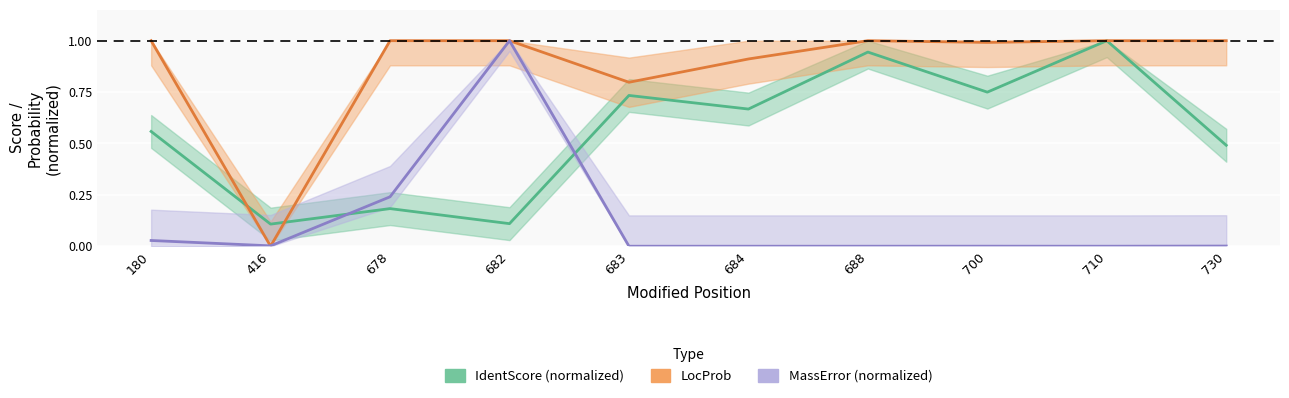

In LocProb, how many points are lower than both neighbors (excluding endpoints)?

3